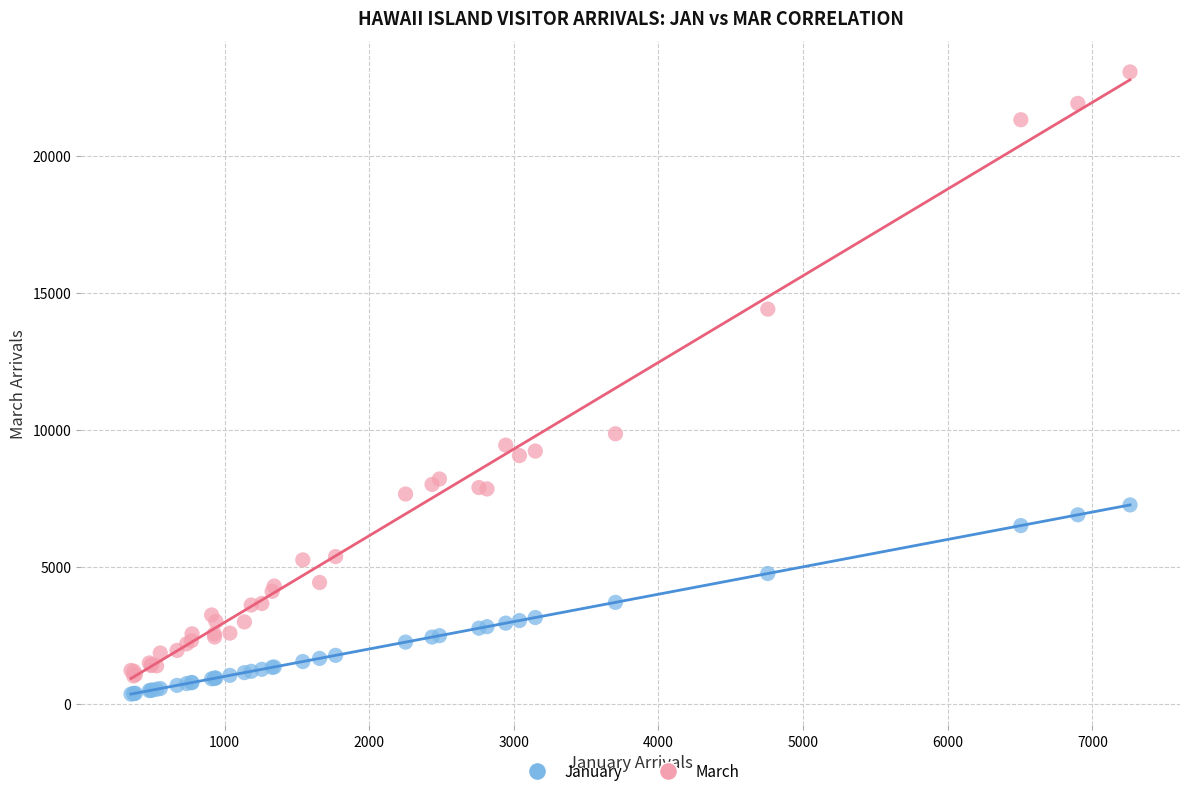

Across all series, what Y value is closest to 11710?

9857.5